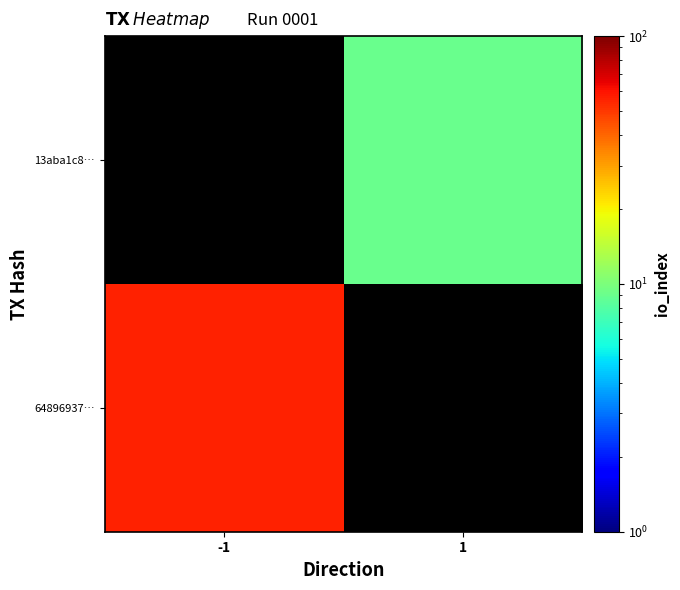

Count the number of categories in the chart.

2